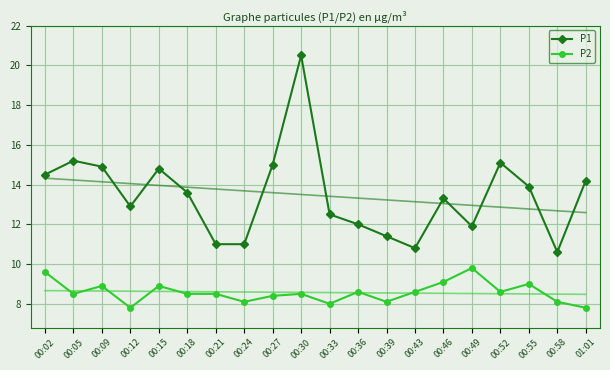

True or false: P2 and P1 intersect in this chart.

False